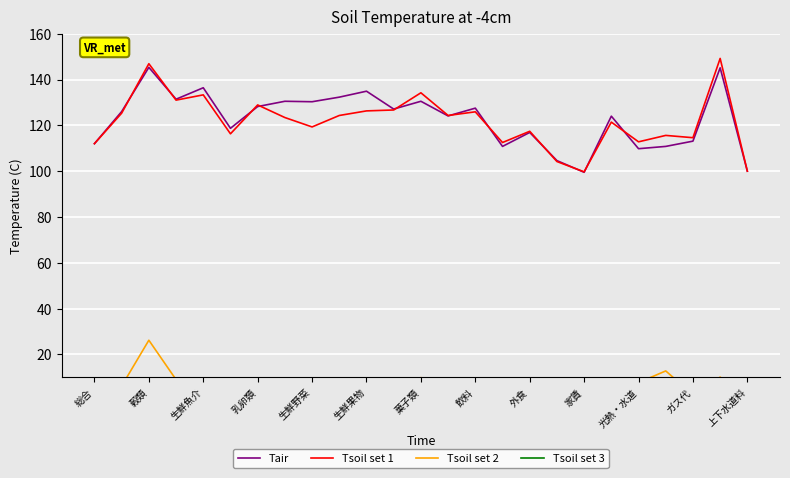

True or false: Tair and Tsoil set 2 intersect in this chart.

False